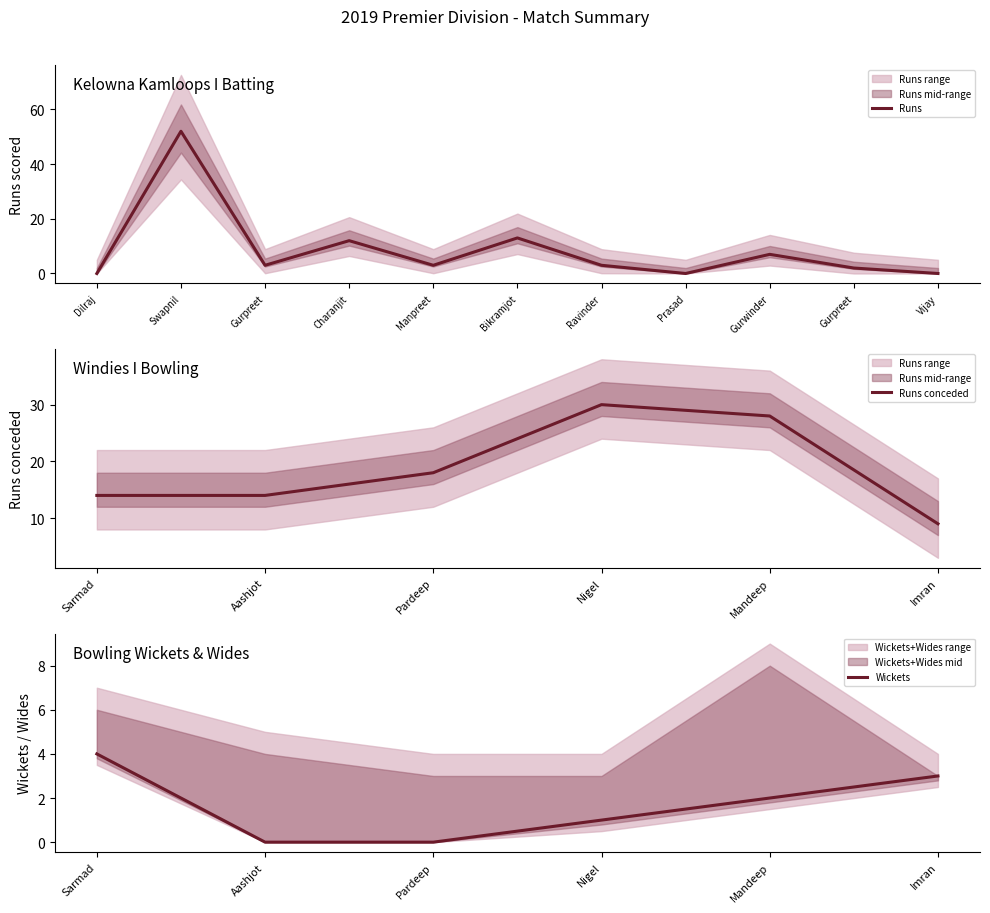

Which series has the widest spread of values?

Runs